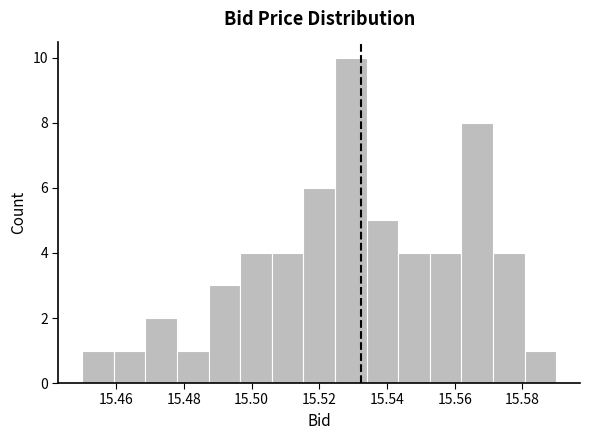

What is the height of the bar covering 15.488 to 15.496 on the x-axis? Neither the bar edges nor the heights are printed on the chart, so give them approximately, as read against the axes.

3